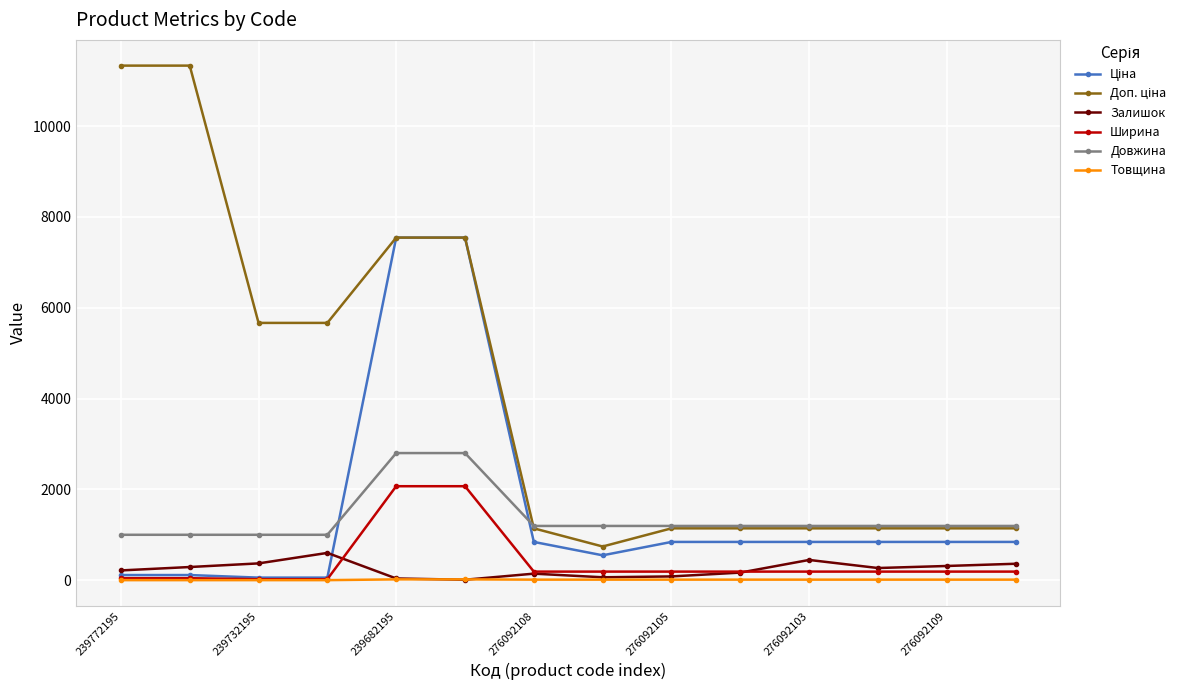

What is the minimum value for Товщина?

1.0